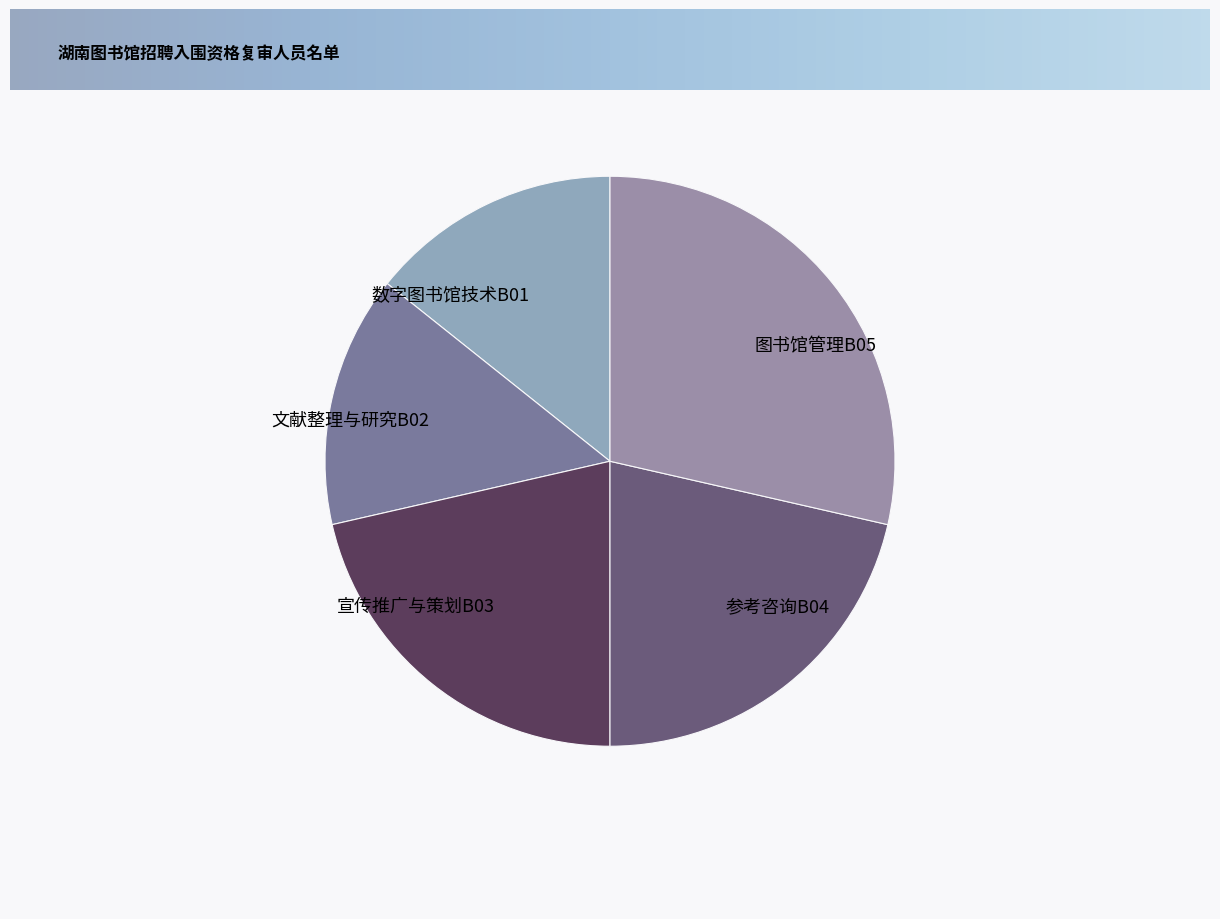

Does any single category account for the majority?

No